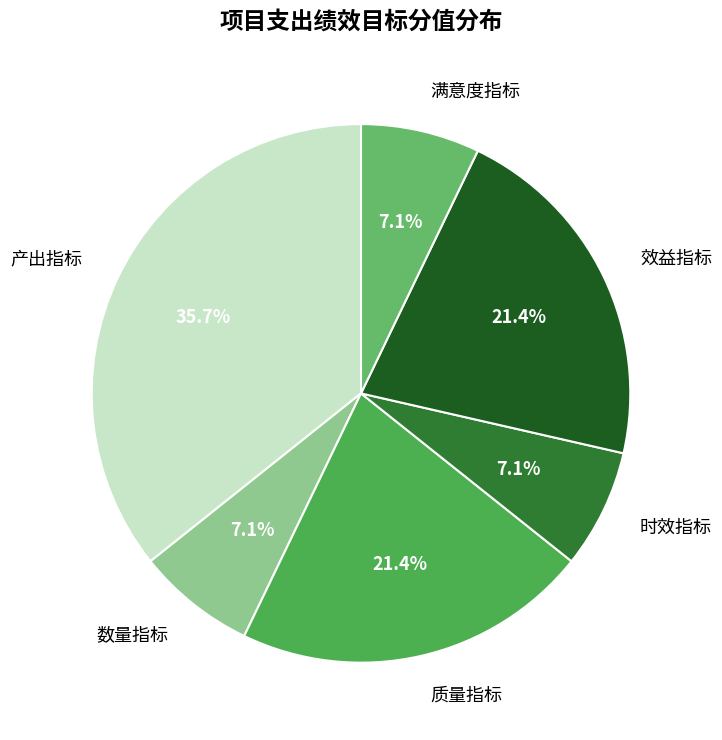

Approximately how many times larger is the value at 满意度指标 compared to 质量指标?

0.3